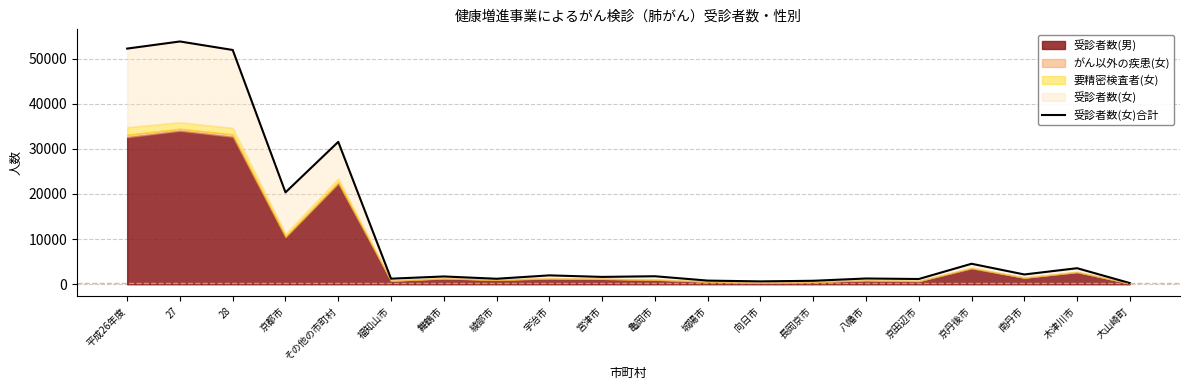

Which category has the highest value across all series?

27